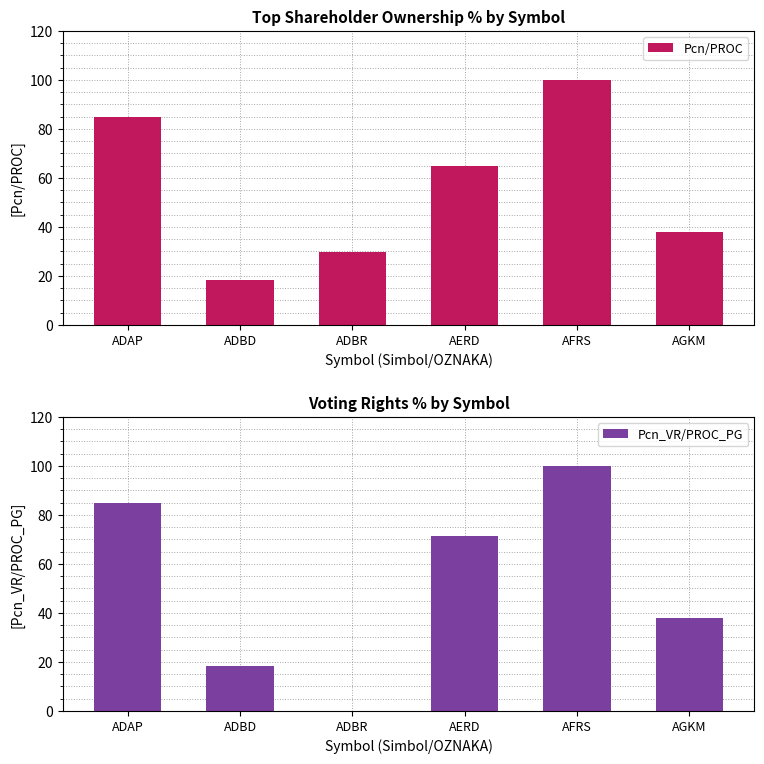

The value of Pcn_VR/PROC_PG at ADBD is 27.8. True or false?

False